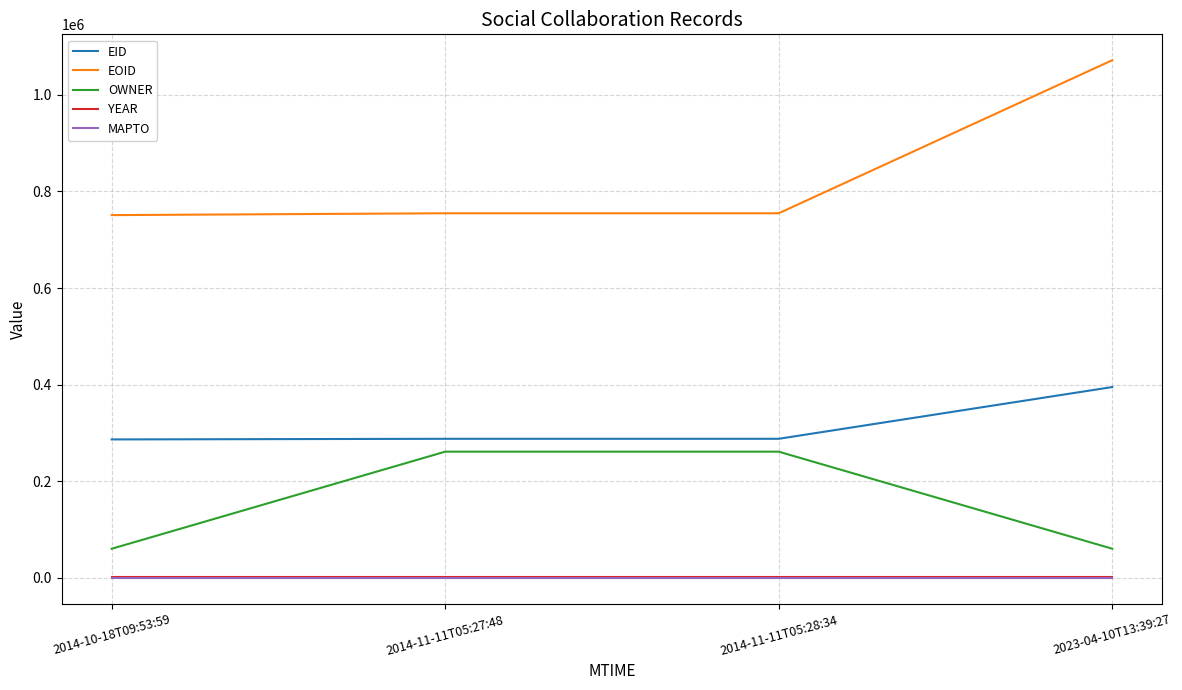

True or false: OWNER and YEAR cross at least once.

False